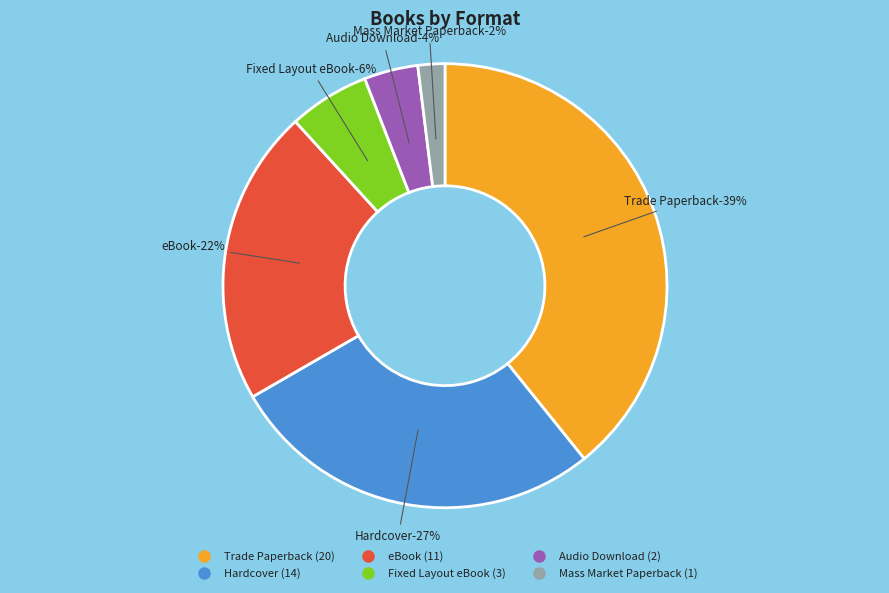

How many segments does this pie chart have?

6